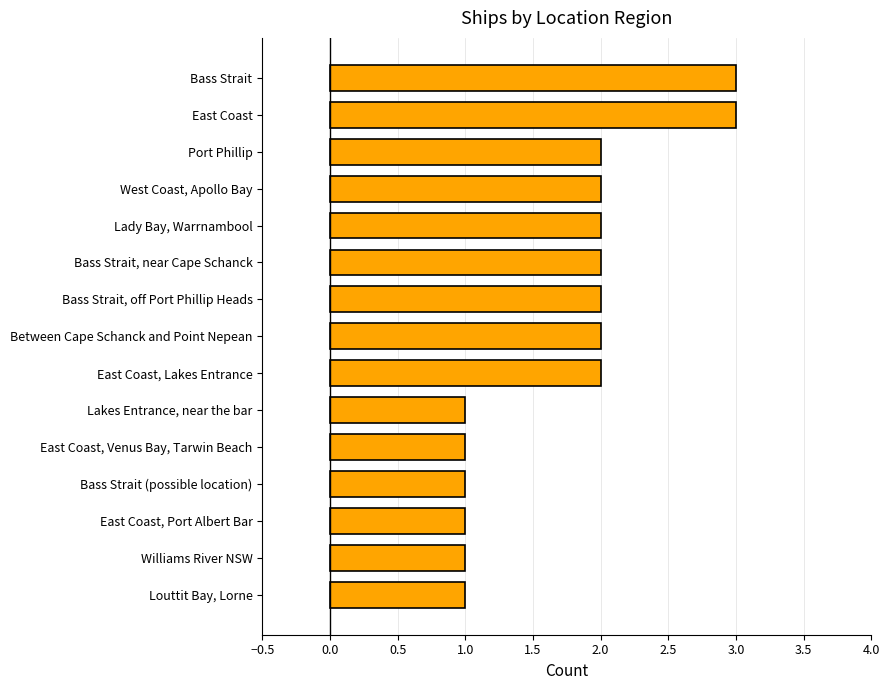

What is the maximum value shown in the chart?

3